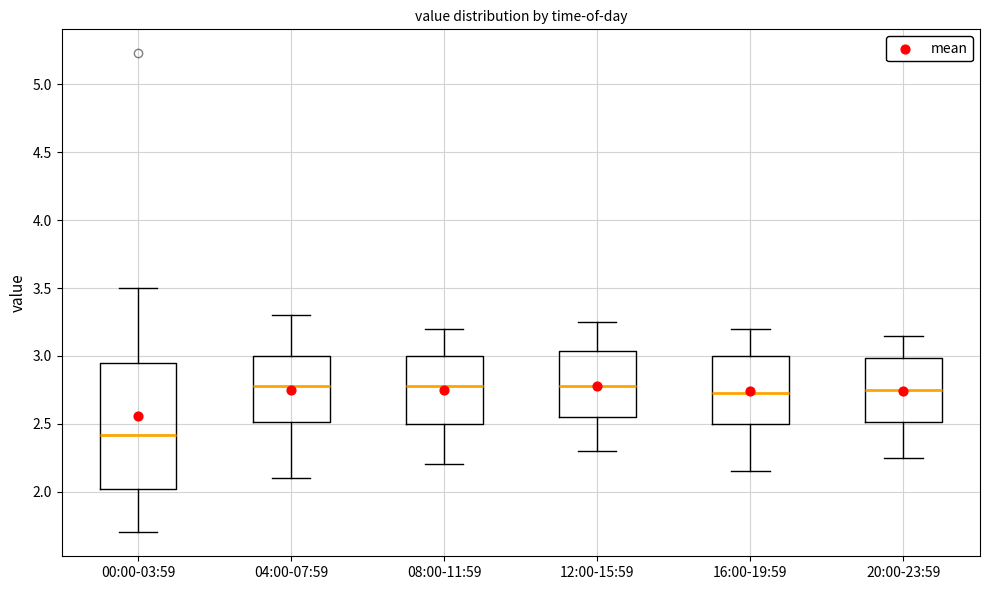

Reading left to right, transcribe this box plot: for each box, give where its median line is, the range the box spans, and where its two whiskers end, as read against the y-axis. The values are not printed on the chart, so give them approximately, as read against the axis.

00:00-03:59: median 2.40, box 2.00 to 2.95, whiskers 1.70 to 3.50
04:00-07:59: median 2.80, box 2.50 to 3.00, whiskers 2.10 to 3.30
08:00-11:59: median 2.80, box 2.50 to 3.00, whiskers 2.20 to 3.20
12:00-15:59: median 2.80, box 2.55 to 3.05, whiskers 2.30 to 3.25
16:00-19:59: median 2.75, box 2.50 to 3.00, whiskers 2.15 to 3.20
20:00-23:59: median 2.75, box 2.50 to 3.00, whiskers 2.25 to 3.15